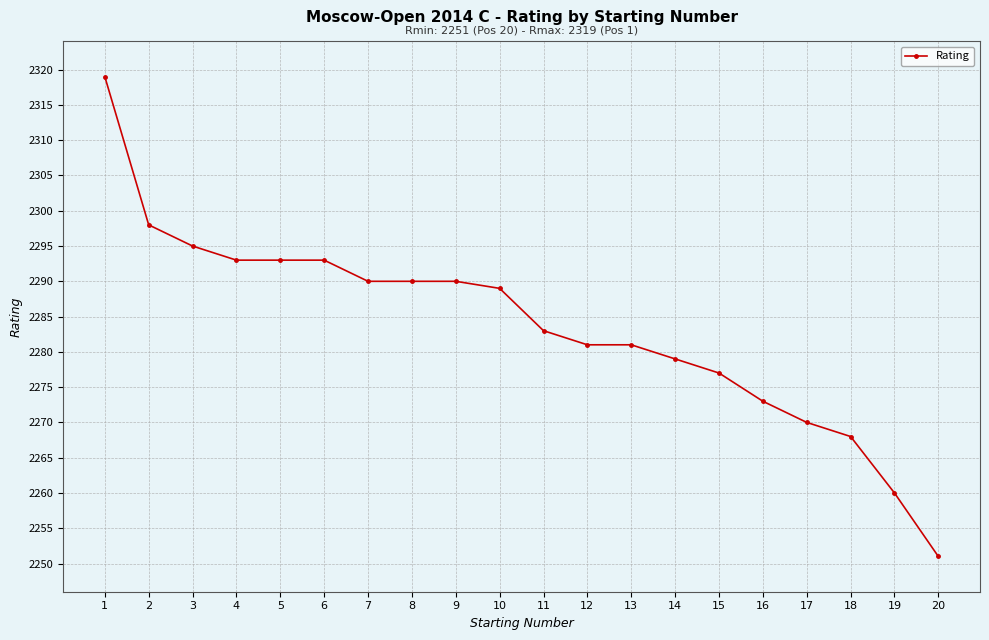

Reading left to right, transcribe all the data shown in this chart.

2319	2298	2295	2293	2293	2293	2290	2290	2290	2289	2283	2281	2281	2279	2277	2273	2270	2268	2260	2251